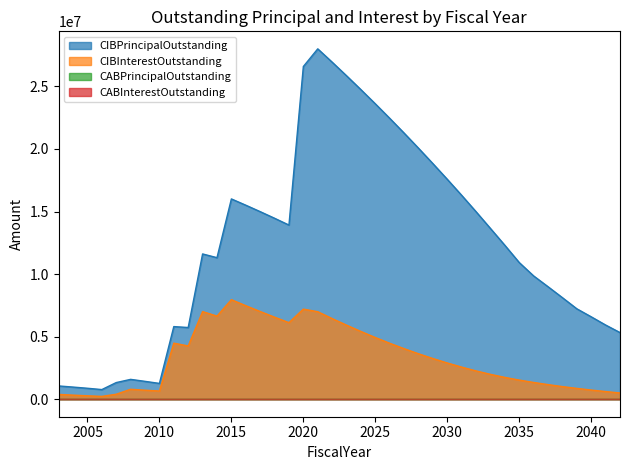

What is the greatest value displayed?

28001000.0